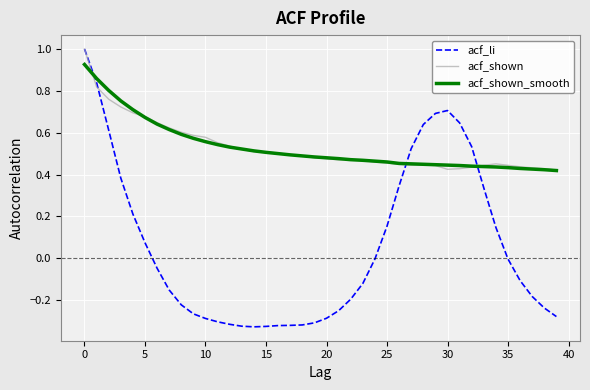

Which series has the largest range (max minus min)?

acf_li